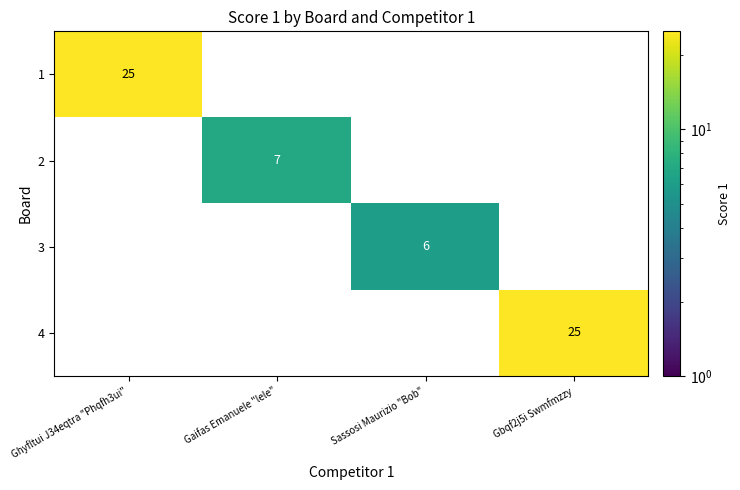

Reading right to left, transcribe all the data shown in this chart.

1: Gbqf2j5i Swmfmzzy=0	Sassosi Maurizio "Bob"=0	Gaifas Emanuele "lele"=0	Ghyfltui J34eqtra "Phqfh3ui"=25
2: Gbqf2j5i Swmfmzzy=0	Sassosi Maurizio "Bob"=0	Gaifas Emanuele "lele"=7	Ghyfltui J34eqtra "Phqfh3ui"=0
3: Gbqf2j5i Swmfmzzy=0	Sassosi Maurizio "Bob"=6	Gaifas Emanuele "lele"=0	Ghyfltui J34eqtra "Phqfh3ui"=0
4: Gbqf2j5i Swmfmzzy=25	Sassosi Maurizio "Bob"=0	Gaifas Emanuele "lele"=0	Ghyfltui J34eqtra "Phqfh3ui"=0